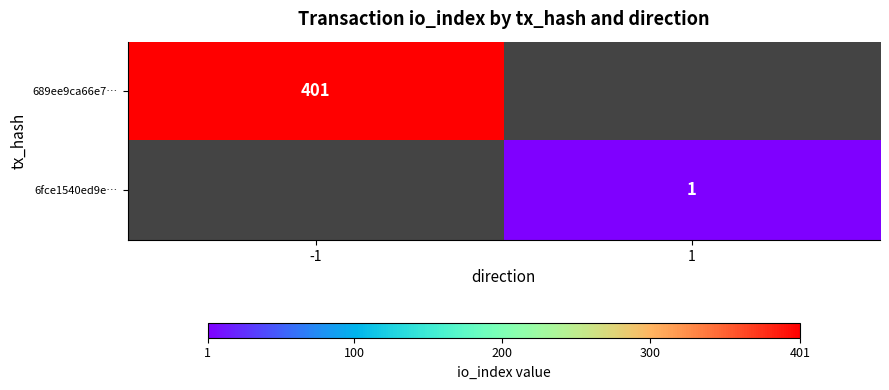

True or false: 689ee9ca66e7… has a value of 574 at -1.

False